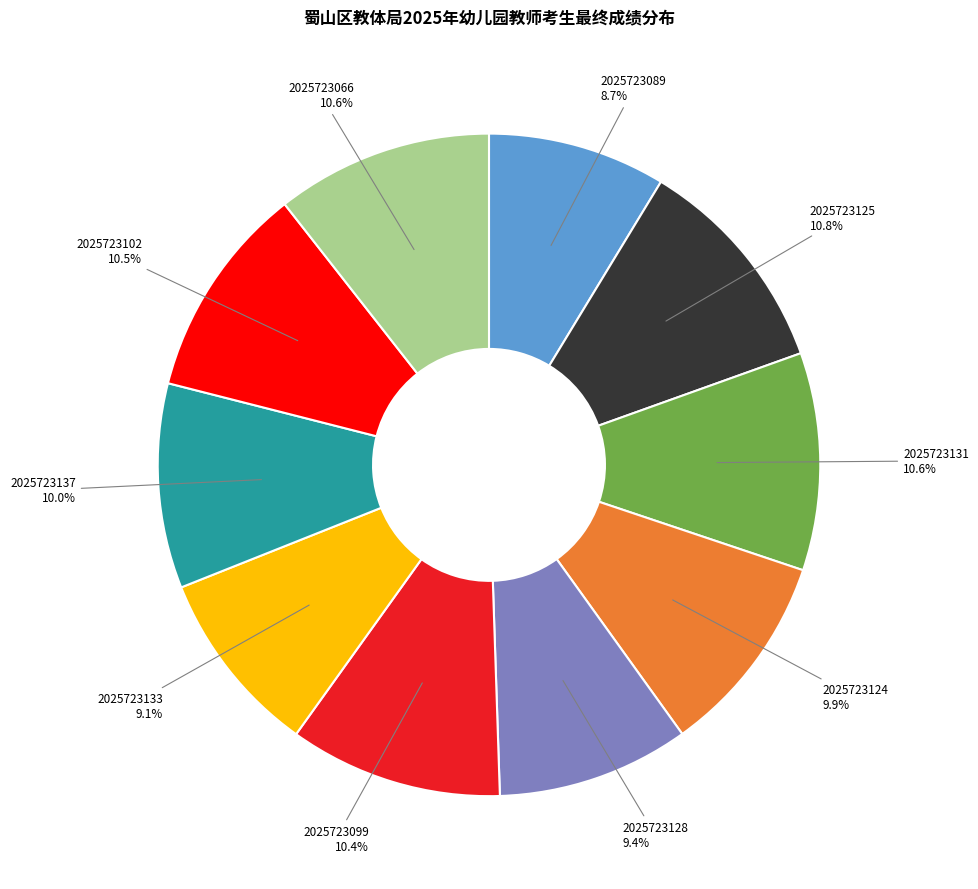

Does any single category account for the majority?

No